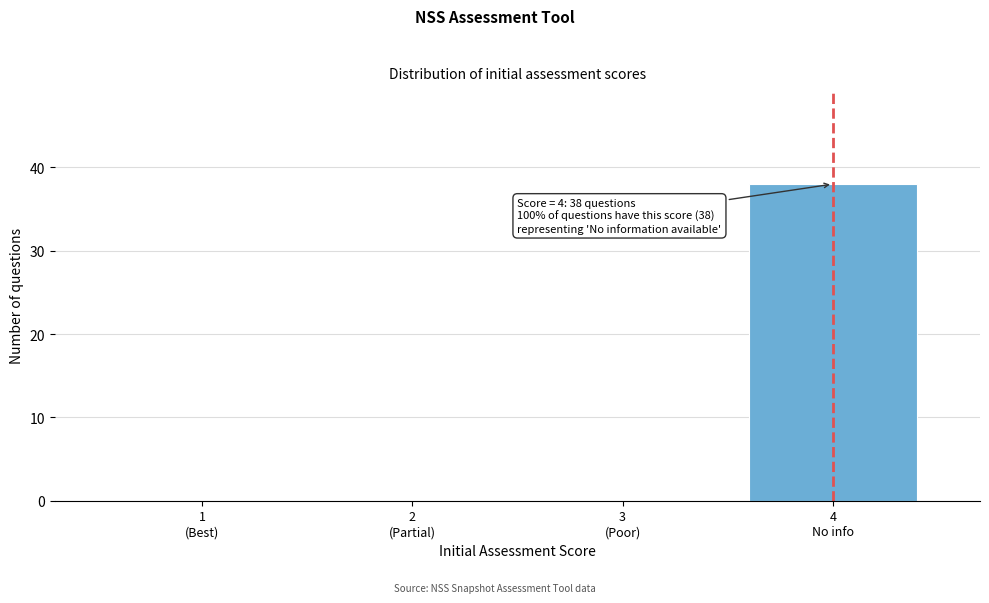

What is the sum of all values?

38